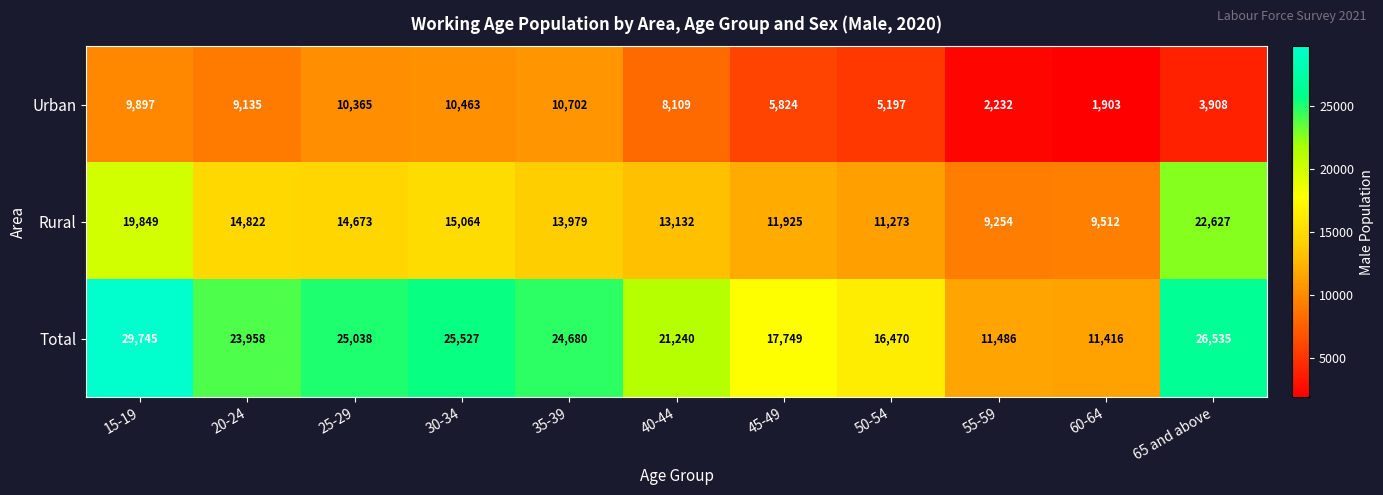

What is the smallest value displayed?

1903